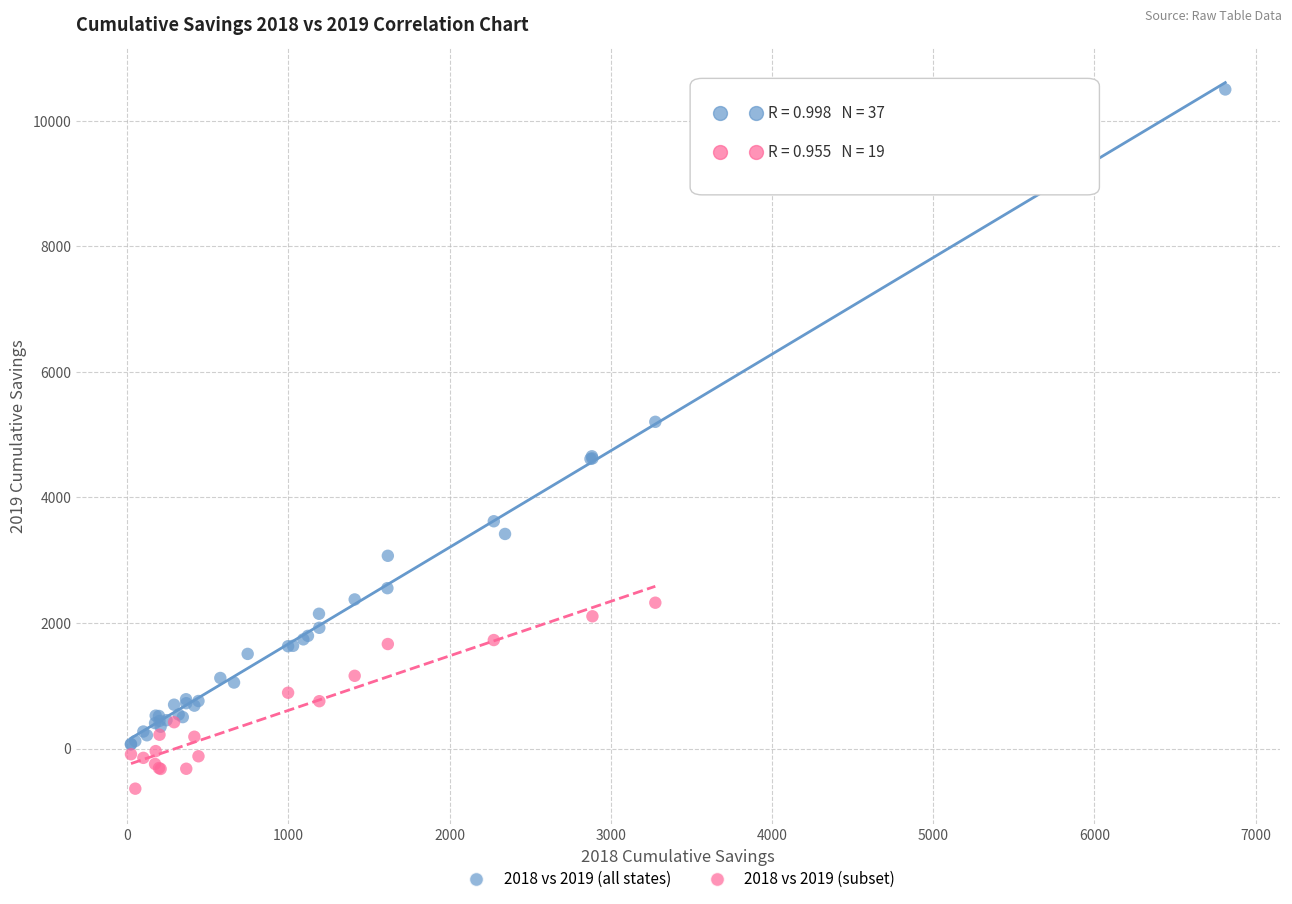

Which series contains the highest Y value?

2018 vs 2019 (all states)